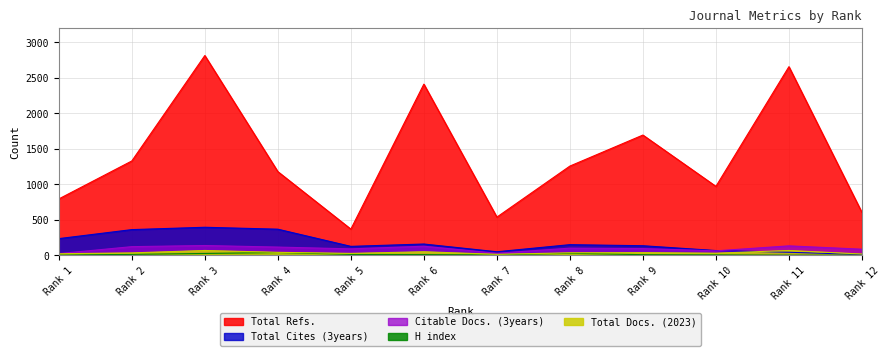

Rank the series by their maximum value, from lowest to highest.

H index, Total Docs. (2023), Citable Docs. (3years), Total Cites (3years), Total Refs.